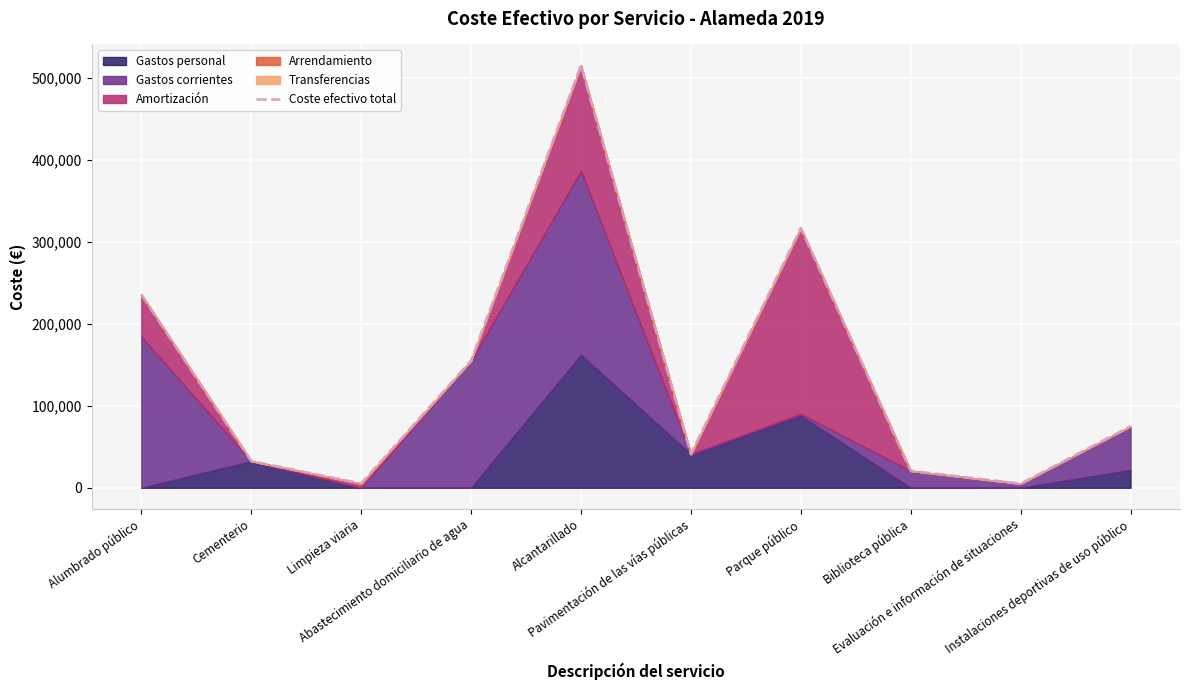

How many points are lower than both their immediate neighbors (excluding endpoints)?

3